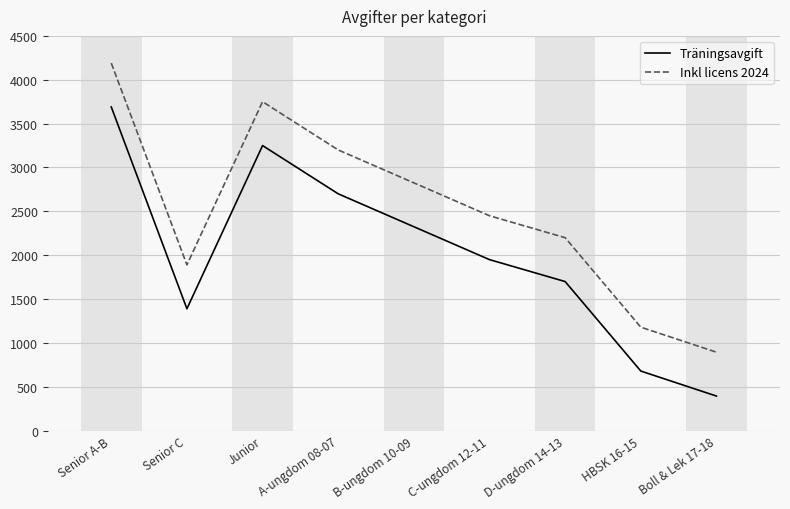

At which label does Träningsavgift reach its minimum?

Boll & Lek 17-18